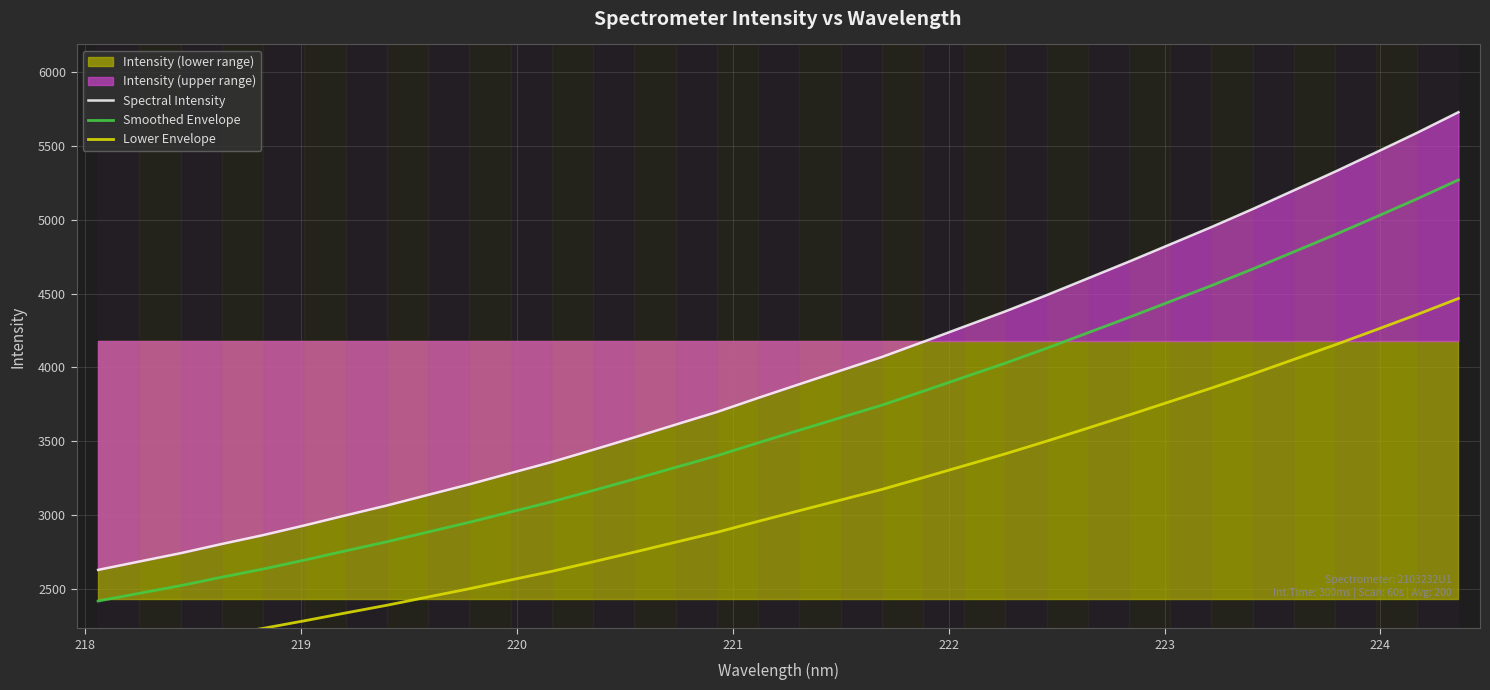

What is the lowest value of the Smoothed Envelope series?

2420.6